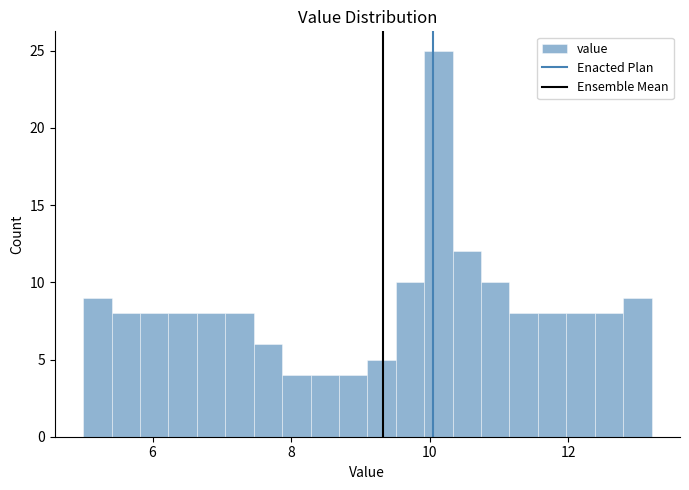

Around what value on the x-axis is the tallest bar? Give the approximate position of its centre, as read against the axis.

10.2